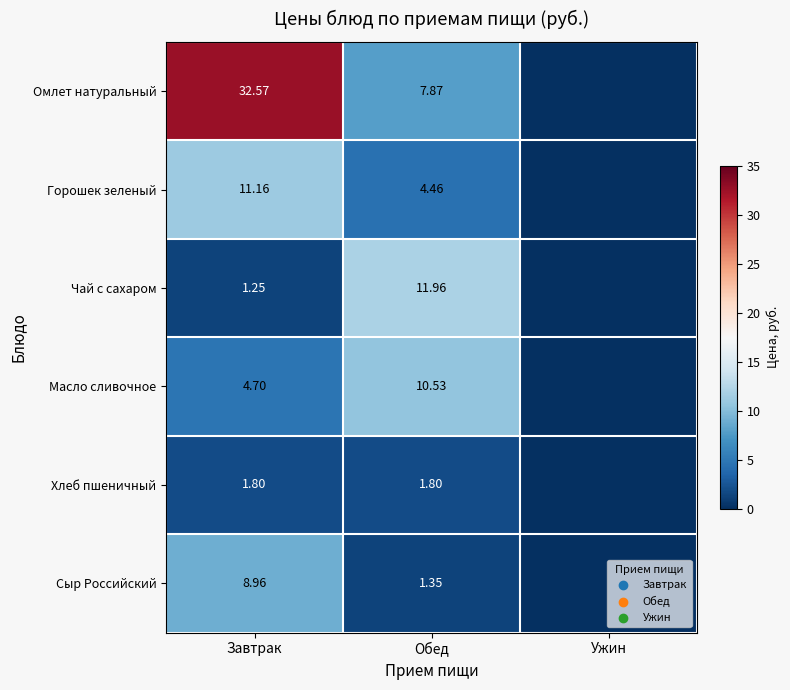

Between Завтрак and Обед, which series saw the biggest shift?

Омлет натуральный